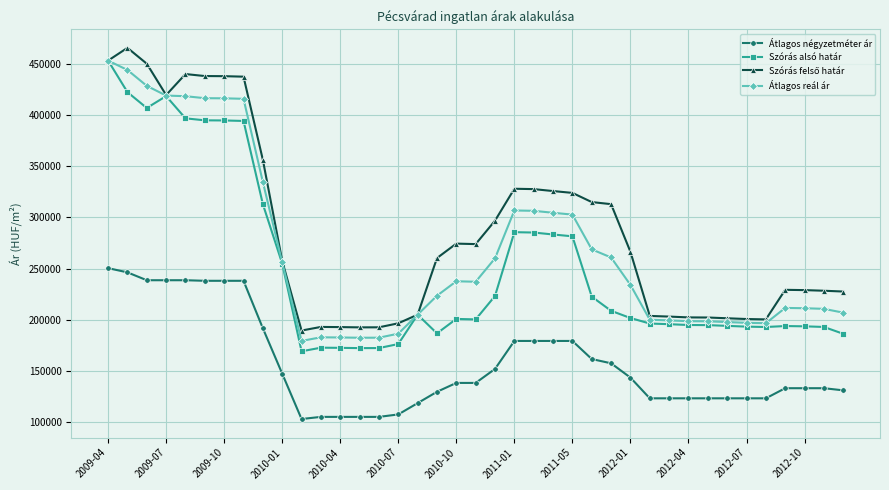

Which series has the largest range (max minus min)?

Szórás alsó határ